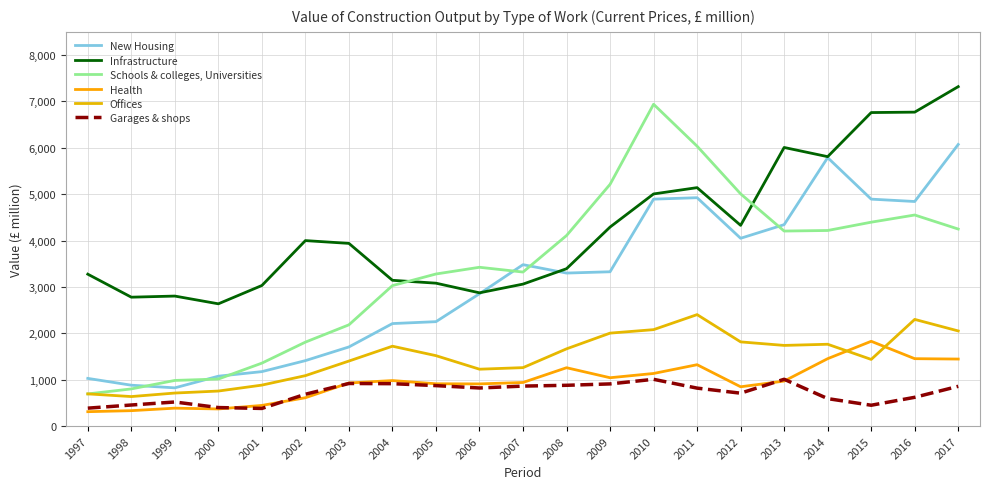

Which category has the highest value in the Offices series?

2011